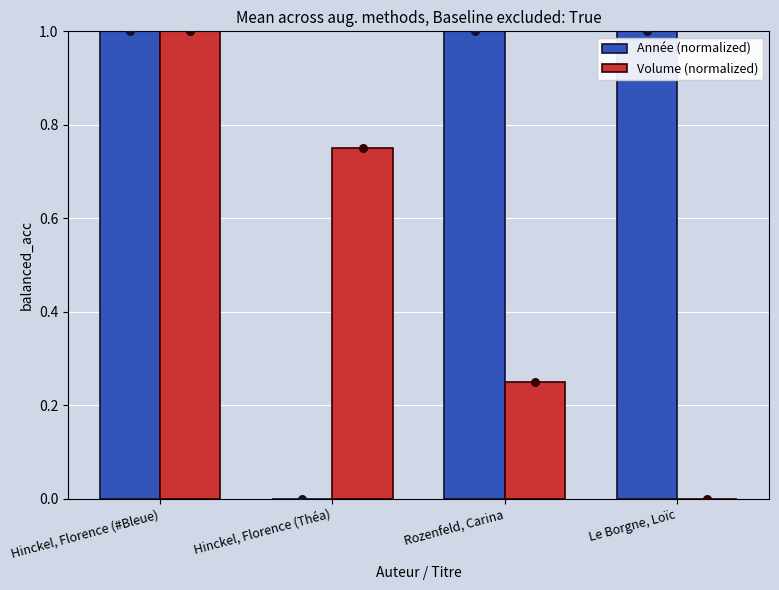

Which series has the largest total across all categories?

Année (normalized)